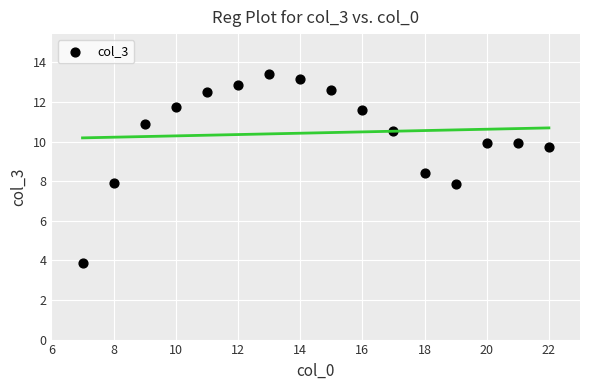

What is the range of Y values (max minus min)?

9.6